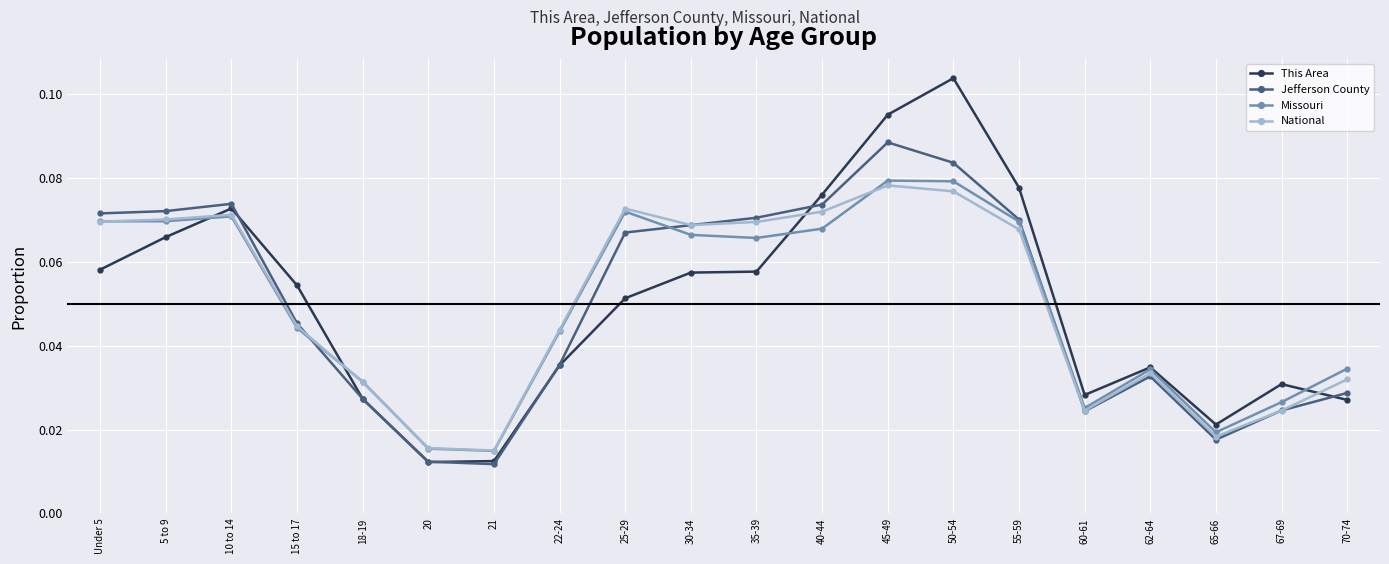

What is the total value across all series at 30-34?

0.3